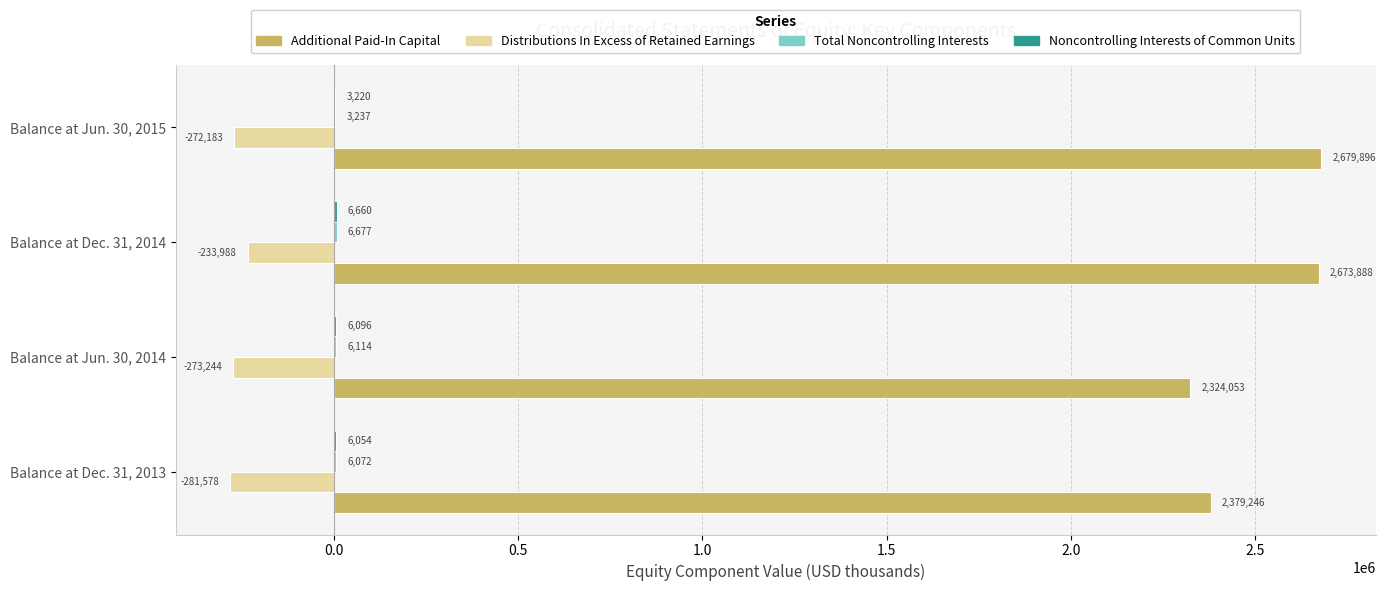

What is the total value across all series at Balance at Jun. 30, 2015?

2414170